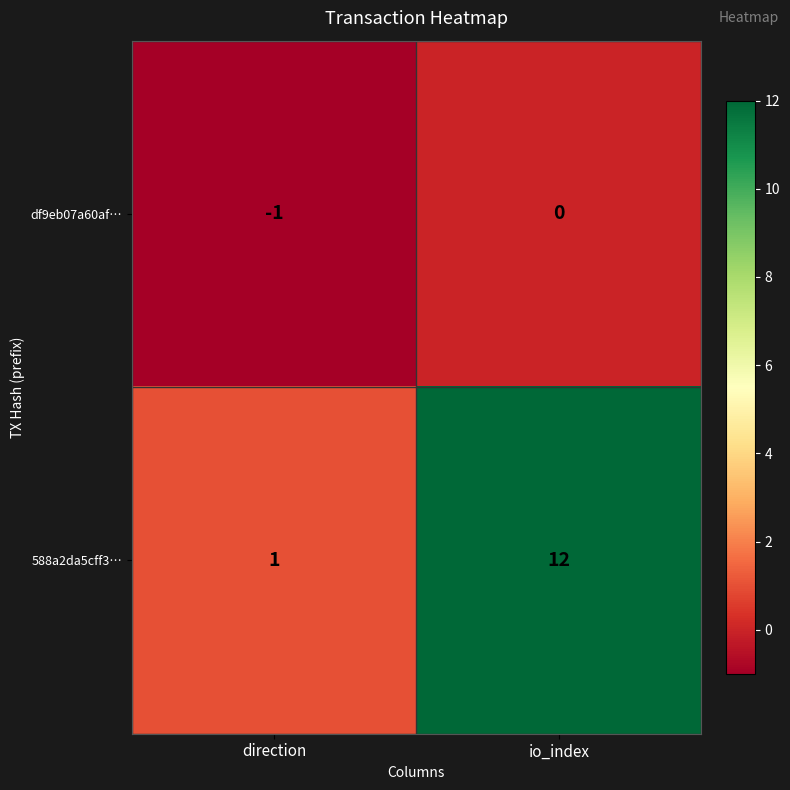

What is the difference between the maximum and minimum values in the 588a2da5cff3… series?

11